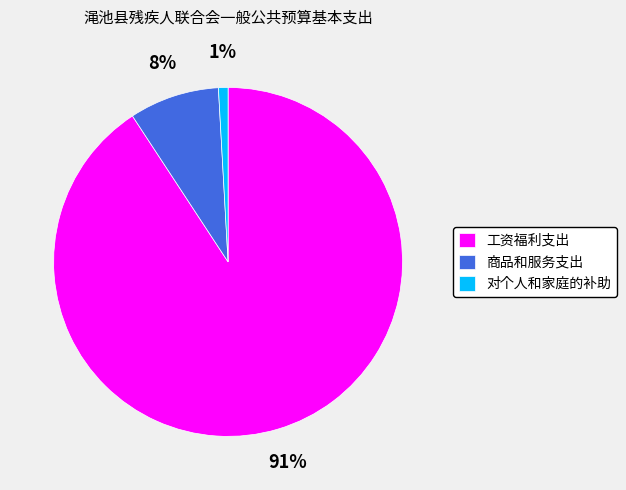

Is the sum of 对个人和家庭的补助 and 工资福利支出 greater than half?

Yes